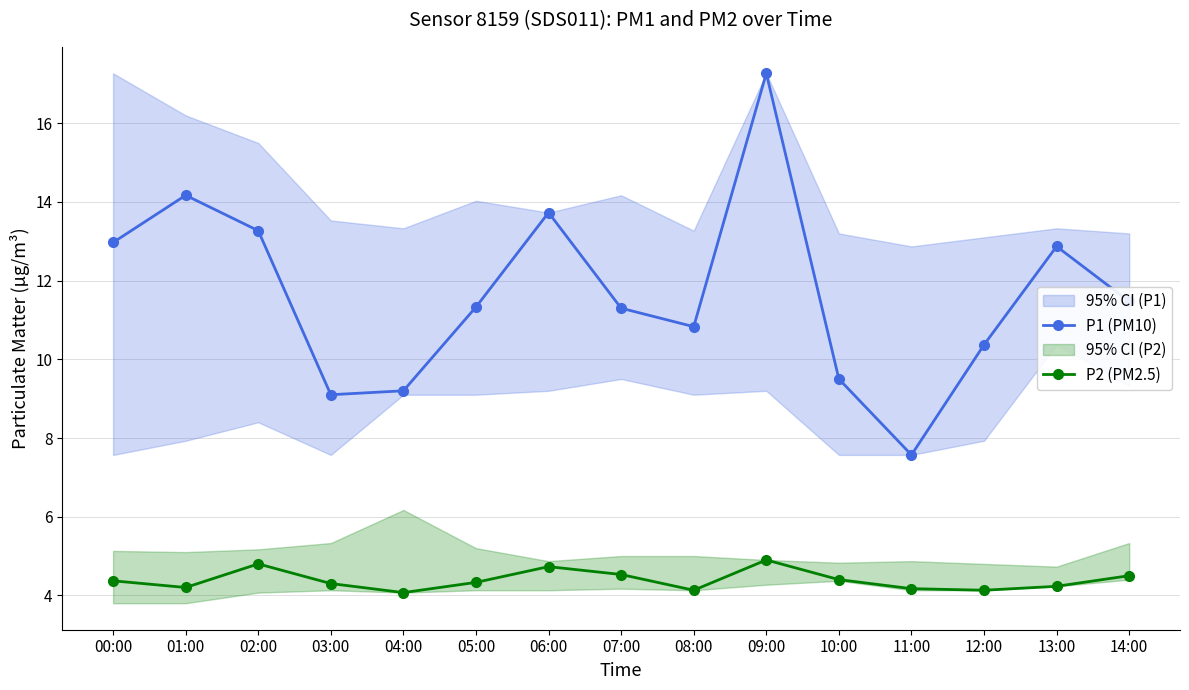

In P1 (PM10), how many points are higher than both neighbors (excluding endpoints)?

4